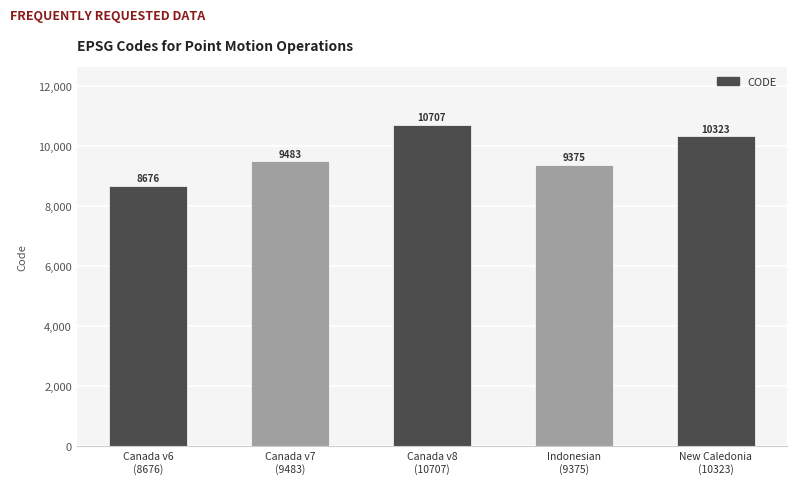

What is the change in value from Canada v6
(8676) to Indonesian
(9375)?

+699